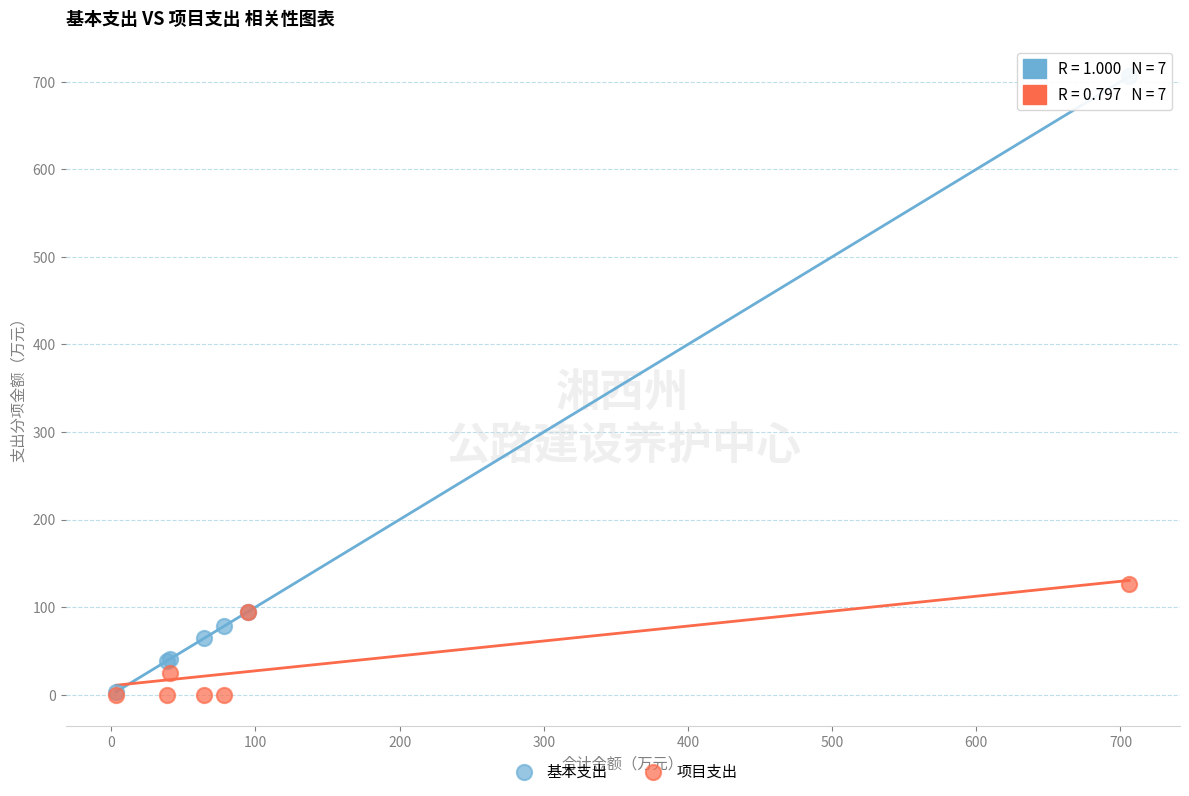

Which series has the widest spread of Y values?

基本支出